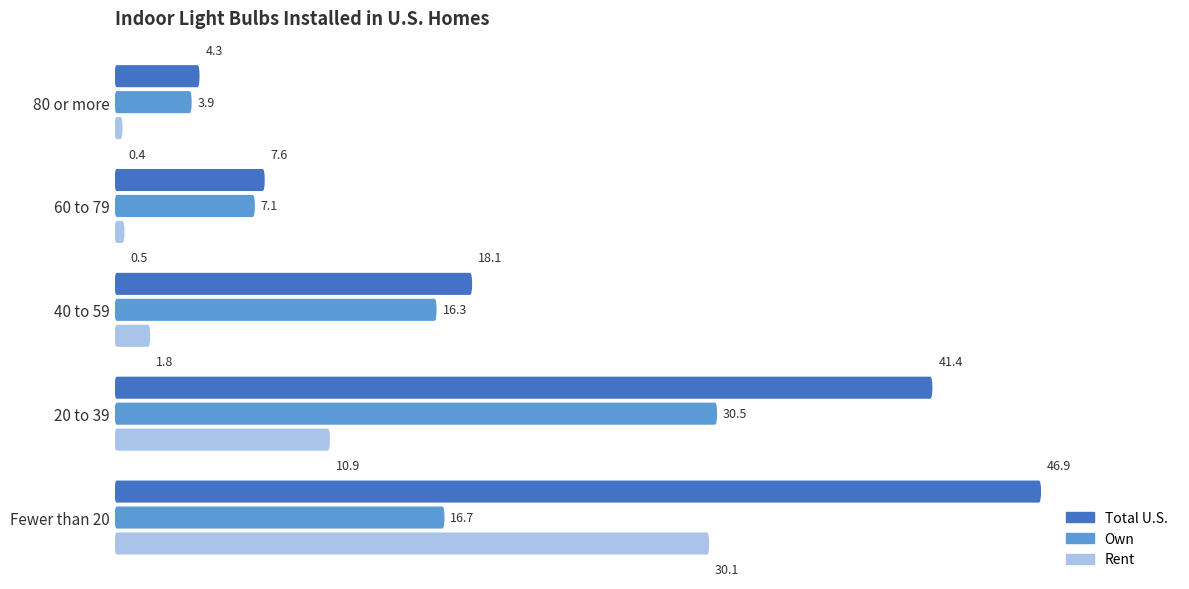

What is the maximum value shown in the chart?

46.9